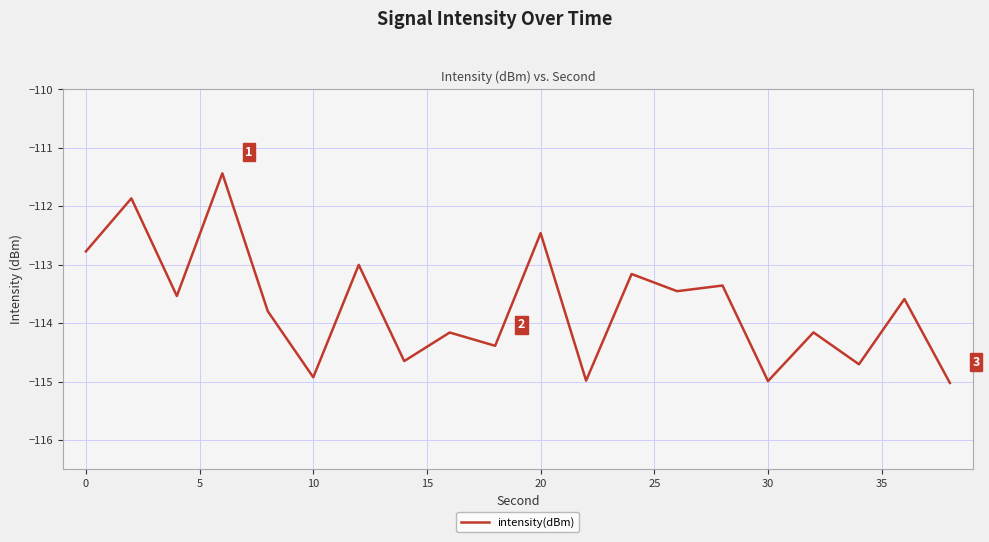

What is the minimum value shown in the chart?

-115.0